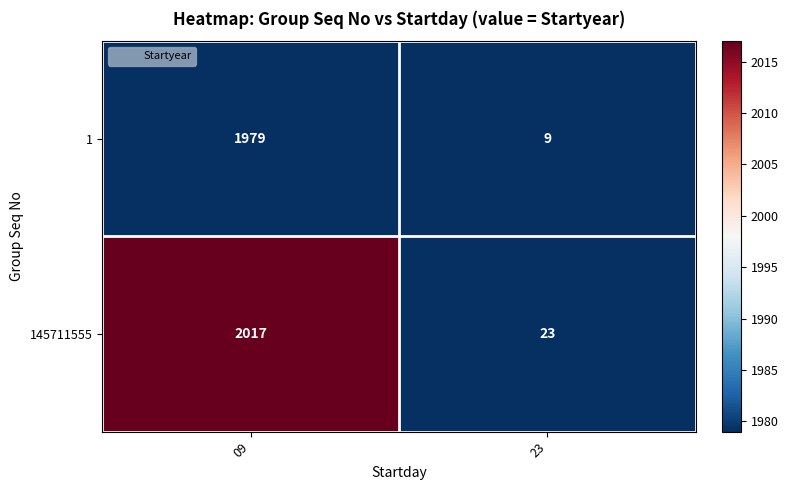

What is the spread (max minus min) of values at 09?

38